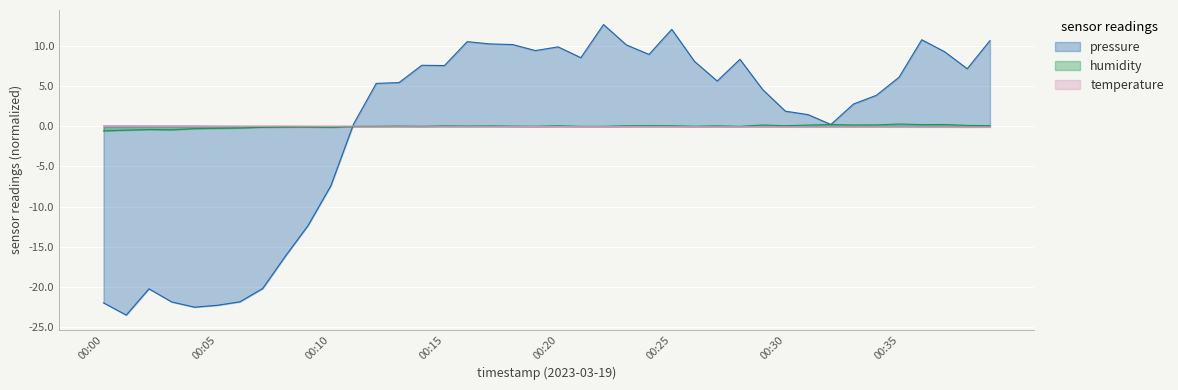

At which label is pressure closest to -5?

00:10